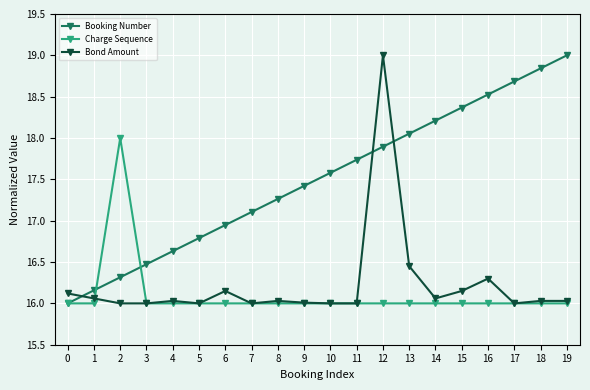

At which label does Charge Sequence reach its peak?

2